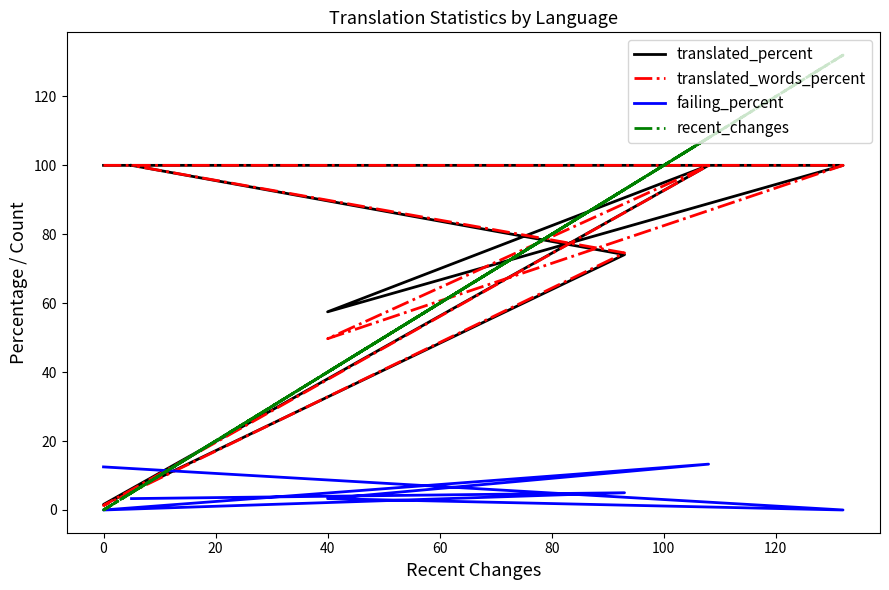

How many interior local valleys does the failing_percent series have?

2